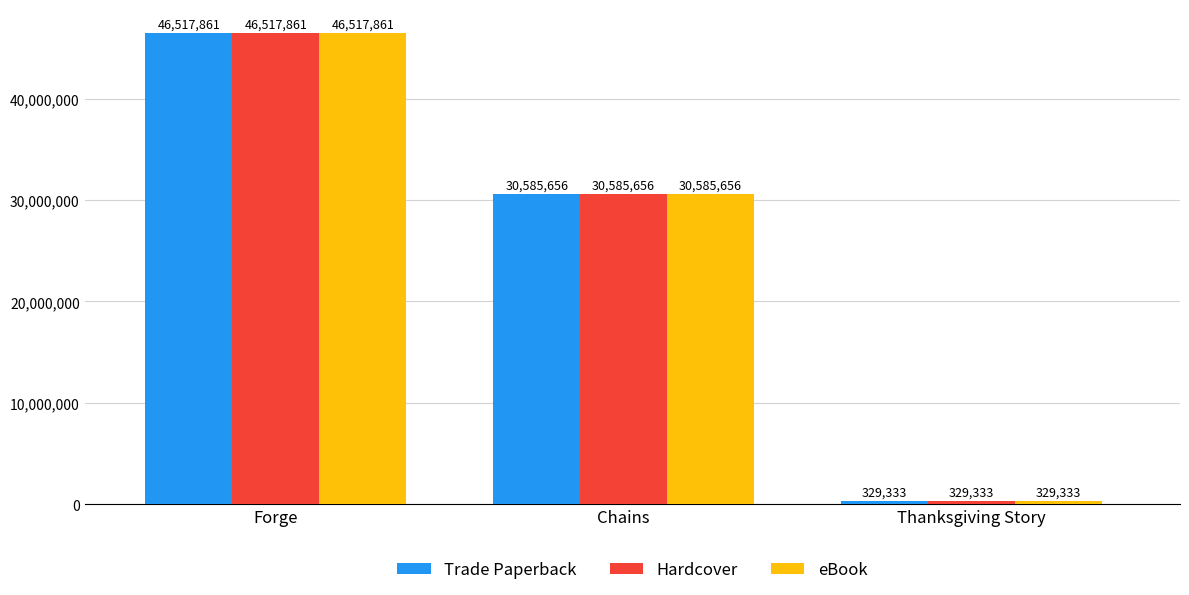

What is the smallest value displayed?

329333